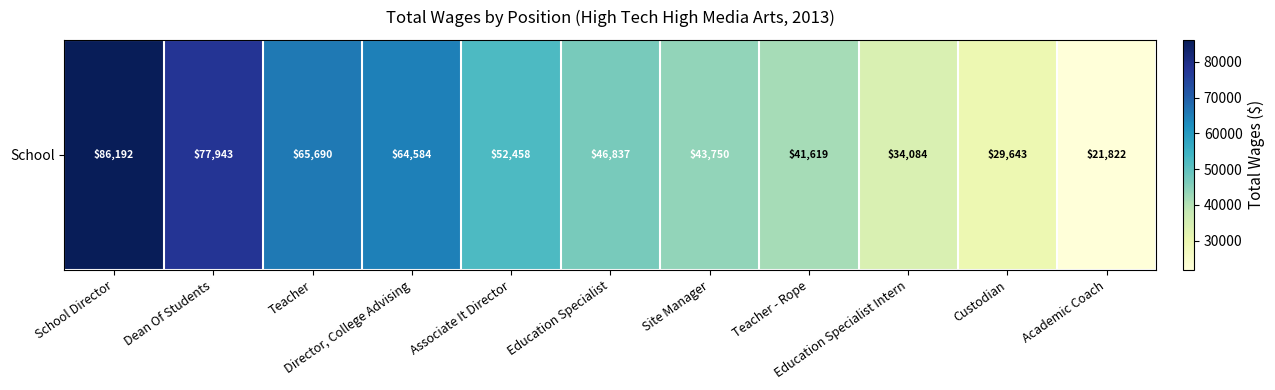

At which category does the chart reach its minimum across all series?

Academic Coach